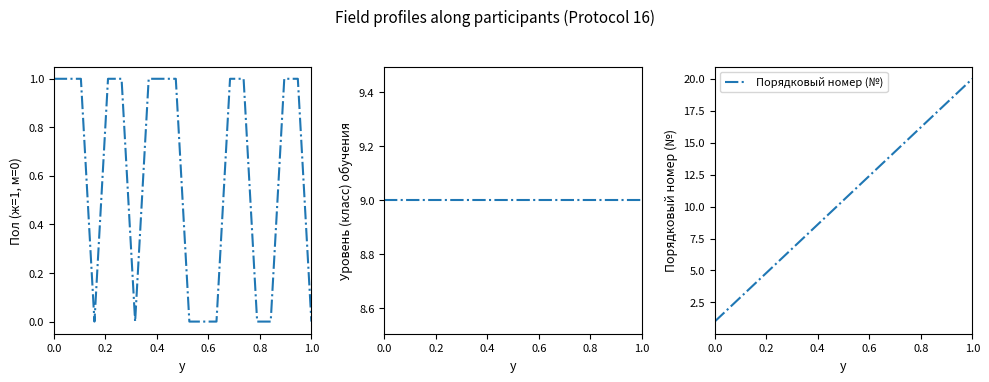

What is the value of the Порядковый номер (№) point at the 4th from the left?

4